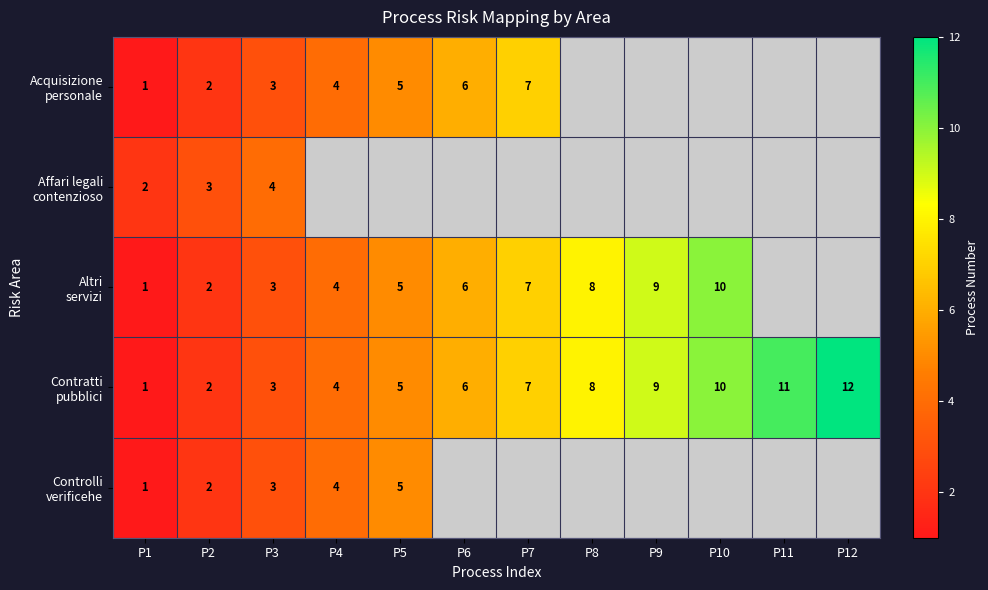

What is the total value across all series at P2?

11